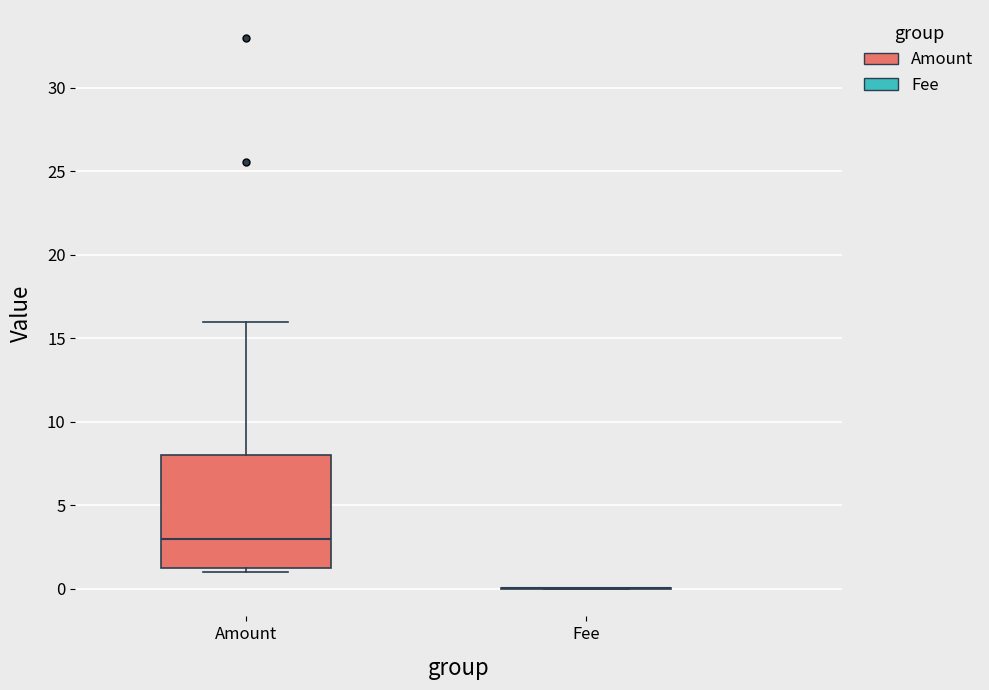

Reading left to right, transcribe this box plot: for each box, give where its median line is, the range the box spans, and where its two whiskers end, as read against the y-axis. The values are not printed on the chart, so give them approximately, as read against the axis.

Amount: median 3.0, box 1.5 to 8.0, whiskers 1.0 to 16.0
Fee: box collapsed to a line at 0.0, whiskers 0.0 to 0.0